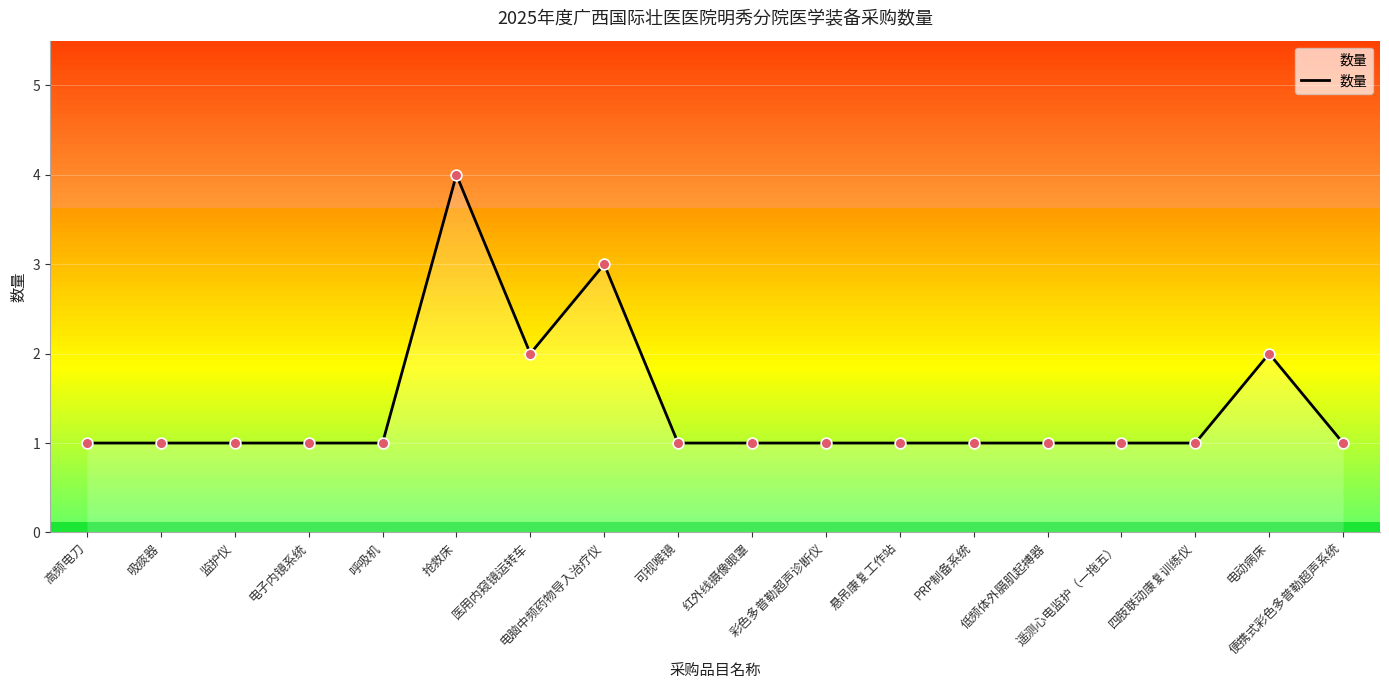

Between 悬吊康复工作站 and 抢救床, which is larger?

抢救床